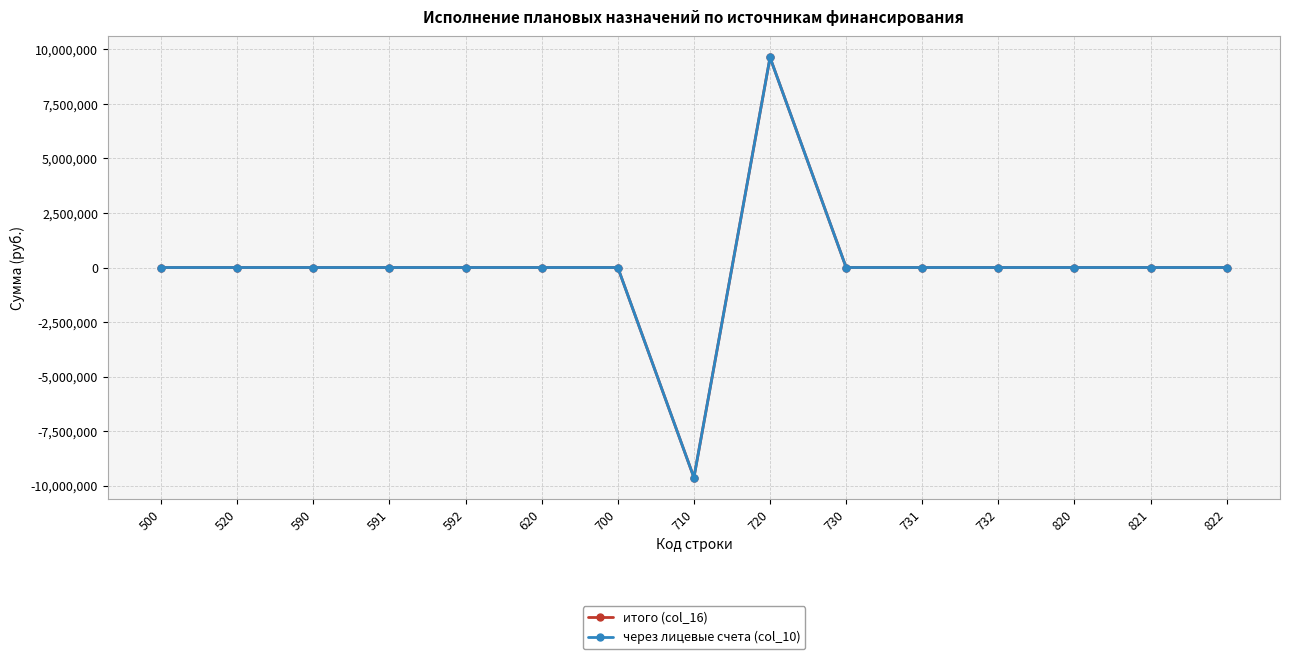

At which label does через лицевые счета (col_10) reach its minimum?

710